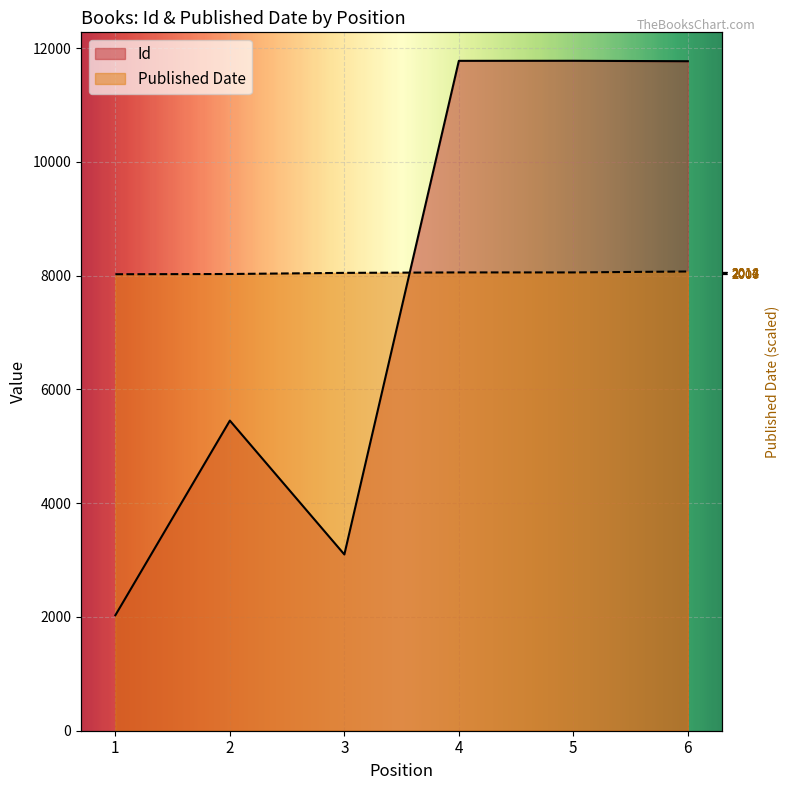

True or false: Id has more than 0 points higher than both neighbors.

True